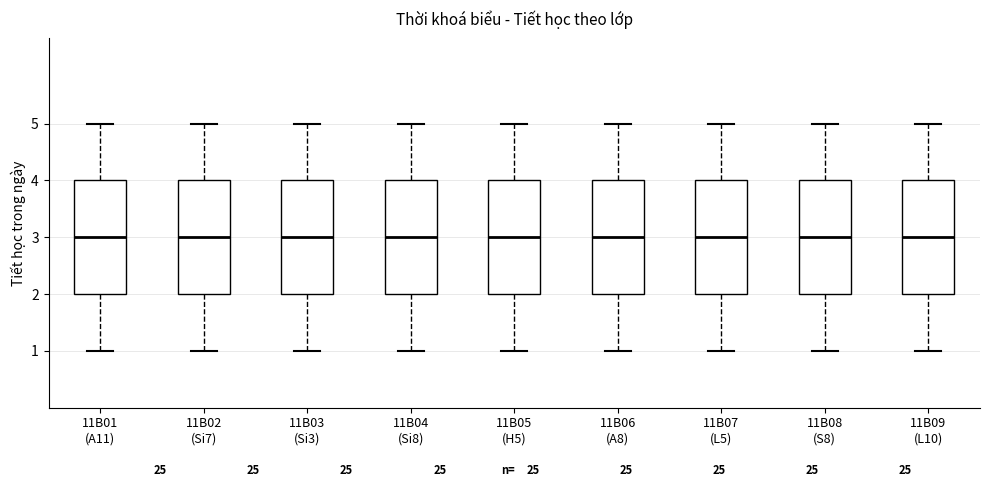

Reading left to right, transcribe this box plot: for each box, give where its median line is, the range the box spans, and where its two whiskers end, as read against the y-axis. The values are not printed on the chart, so give them approximately, as read against the axis.

11B01 (A11): median 3, box 2 to 4, whiskers 1 to 5
11B02 (Si7): median 3, box 2 to 4, whiskers 1 to 5
11B03 (Si3): median 3, box 2 to 4, whiskers 1 to 5
11B04 (Si8): median 3, box 2 to 4, whiskers 1 to 5
11B05 (H5): median 3, box 2 to 4, whiskers 1 to 5
11B06 (A8): median 3, box 2 to 4, whiskers 1 to 5
11B07 (L5): median 3, box 2 to 4, whiskers 1 to 5
11B08 (S8): median 3, box 2 to 4, whiskers 1 to 5
11B09 (L10): median 3, box 2 to 4, whiskers 1 to 5